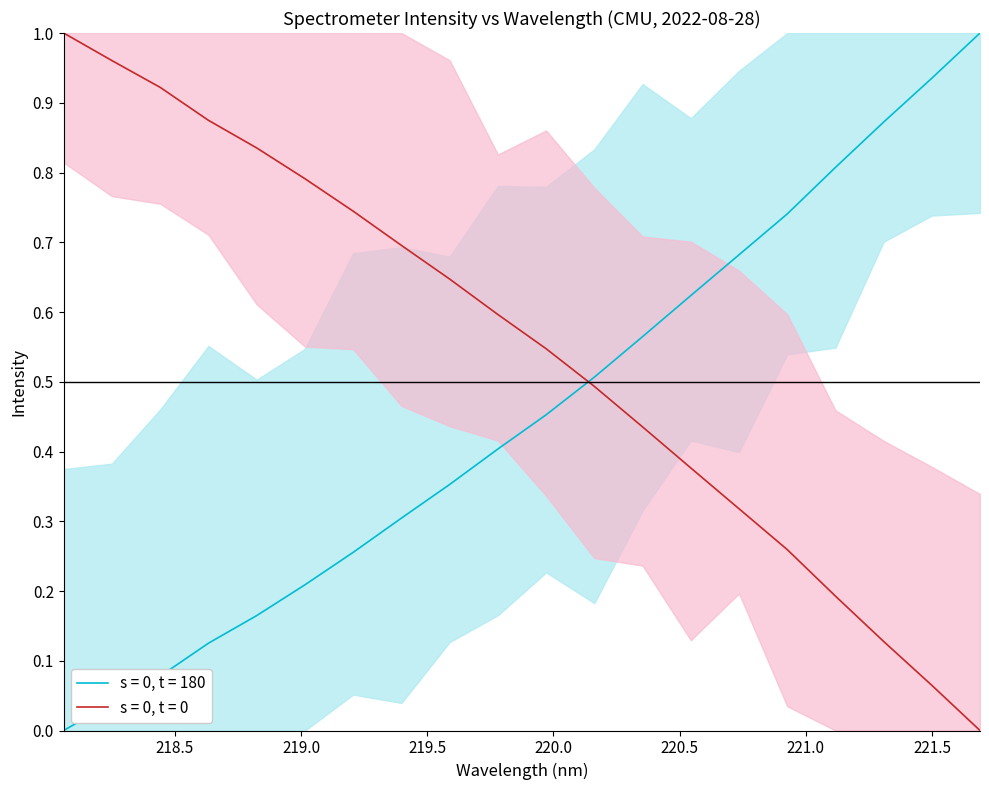

What is the sum of the values at 218.442 and 219.9712?

0.5